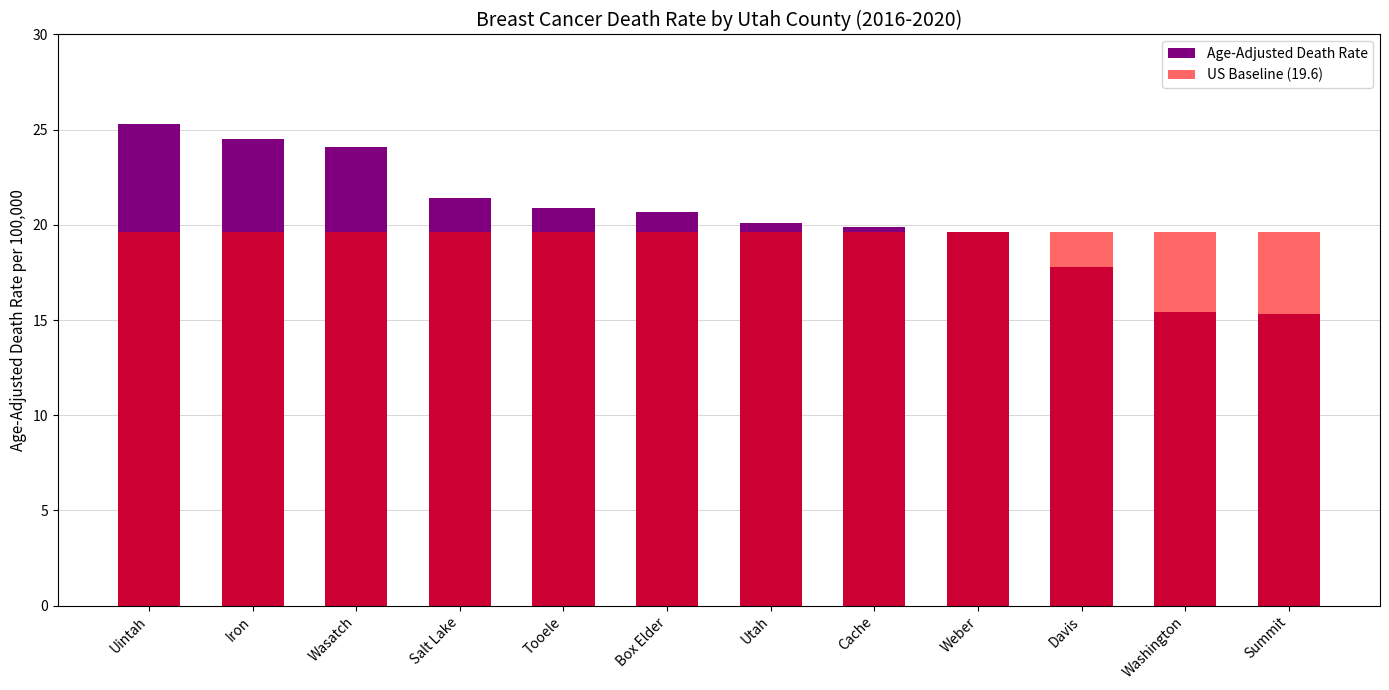

What is the smallest value displayed?

15.3